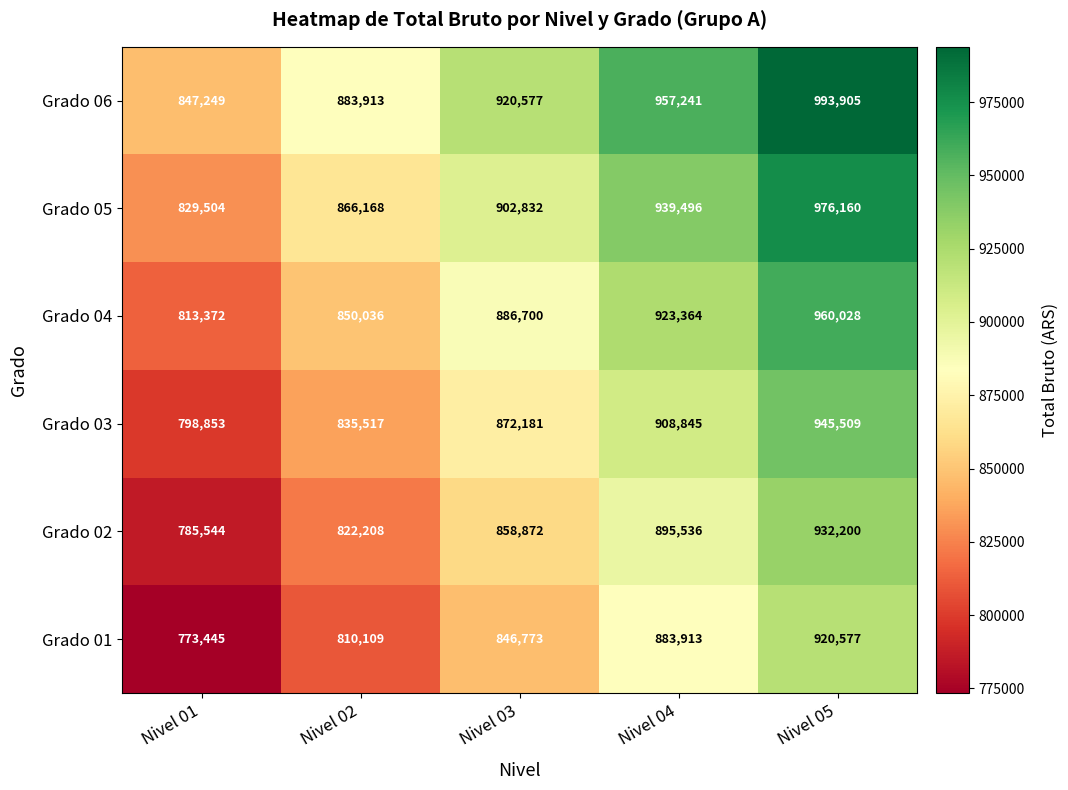

How many data points does each series have?

5